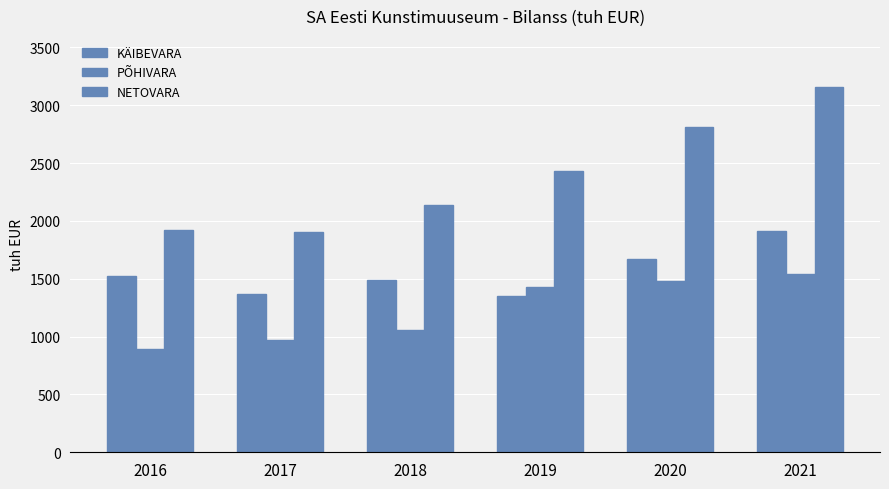

What is the value of the PÕHIVARA bar at the 3rd from the left?

1061